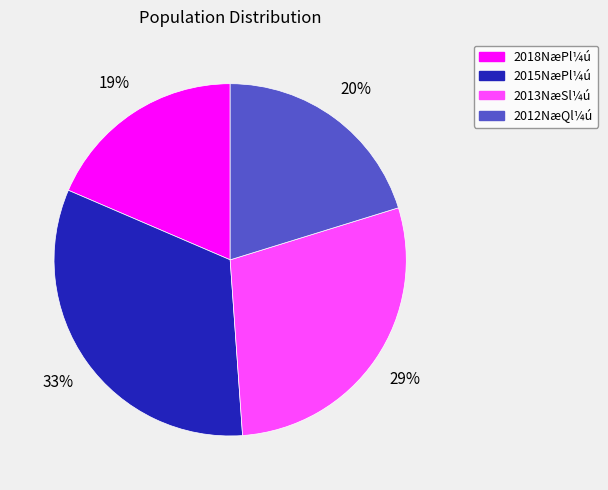

What percentage is the 2012NæQl¼ú slice, to the nearest percent?

20%